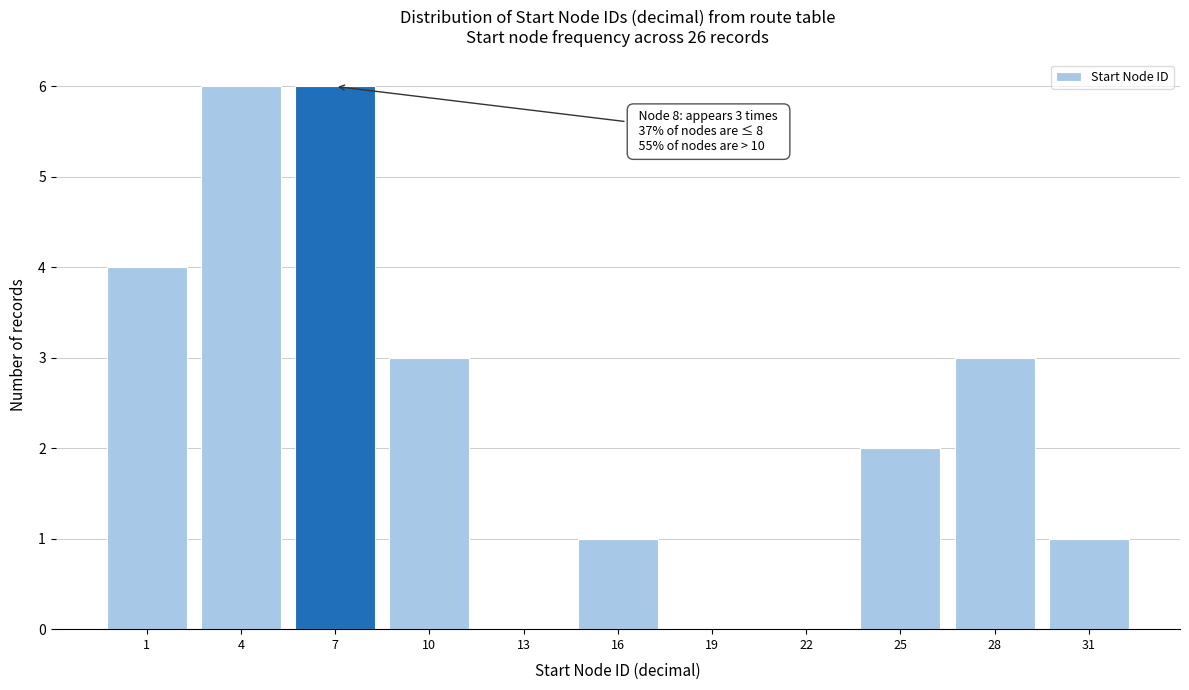

Reading right to left, transcribe all the data shown in this chart.

31=1	28=3	25=2	22=0	19=0	16=1	13=0	10=3	7=6	4=6	1=4